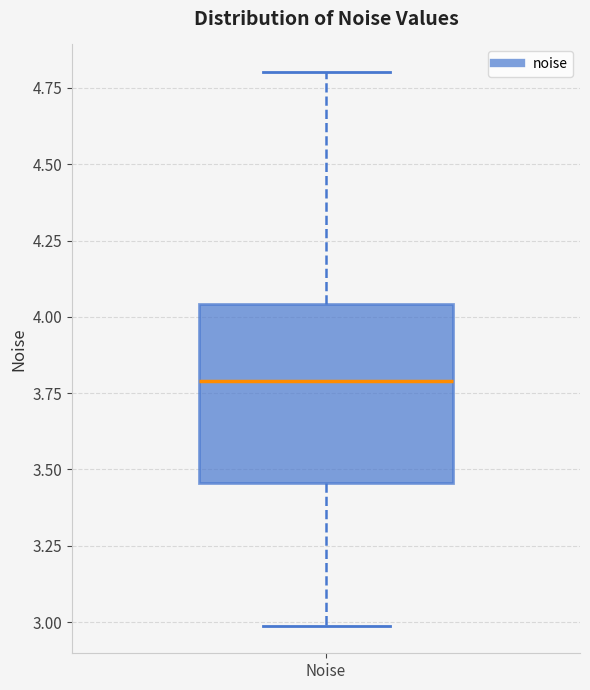

Read this box plot against the y-axis: the position of the median line, the range covered by the box, and the ends of both whiskers. The values are not printed on the chart, so give them approximately, as read against the axis.

median 3.80, box 3.45 to 4.05, whiskers 3.00 to 4.80